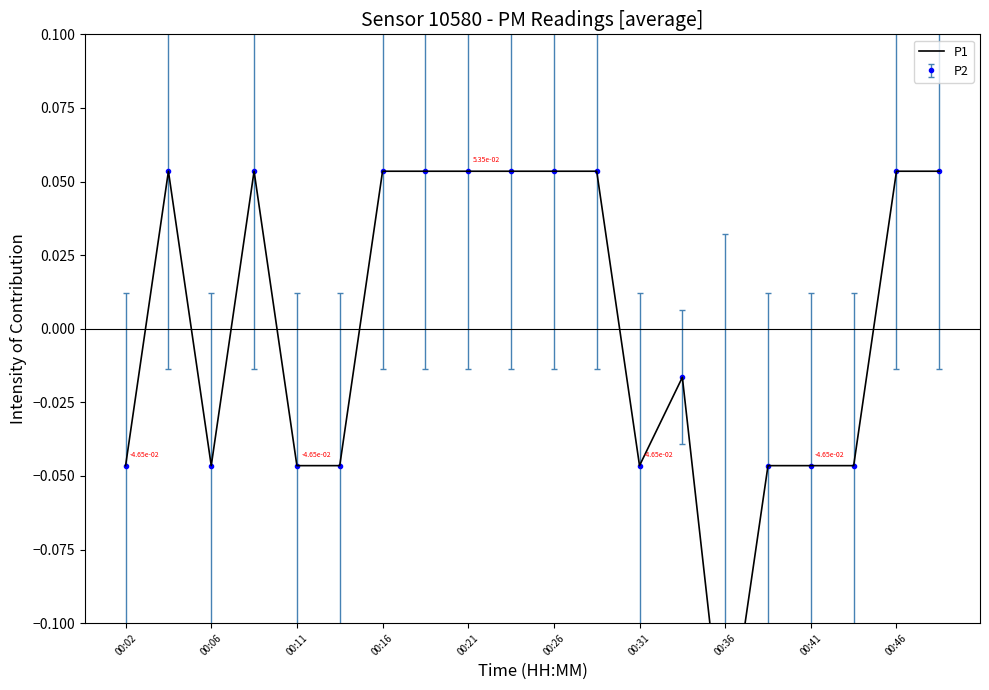

Reading left to right, extract all data points from this chart.

-0.0	0.1	-0.0	0.1	-0.0	-0.0	0.1	0.1	0.1	0.1	0.1	0.1	-0.0	-0.0	-0.1	-0.0	-0.0	-0.0	0.1	0.1